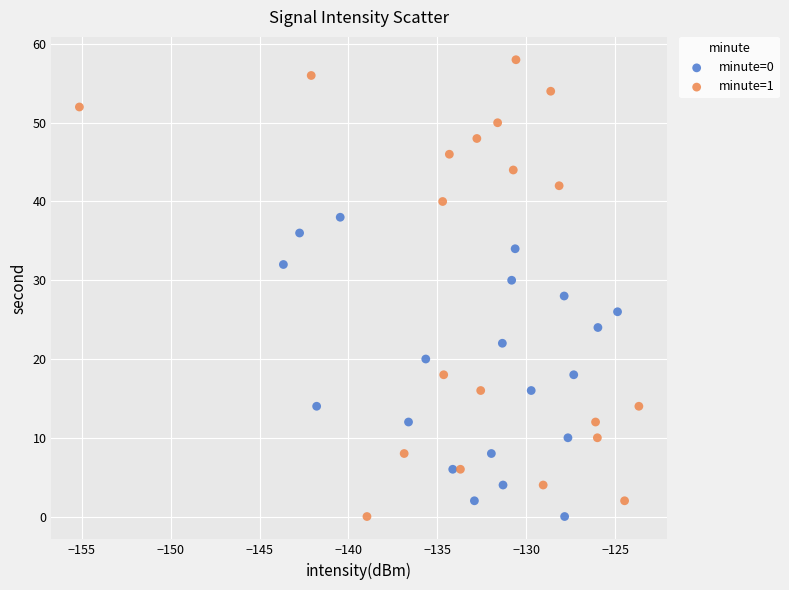

Which series reaches the maximum Y coordinate?

minute=1